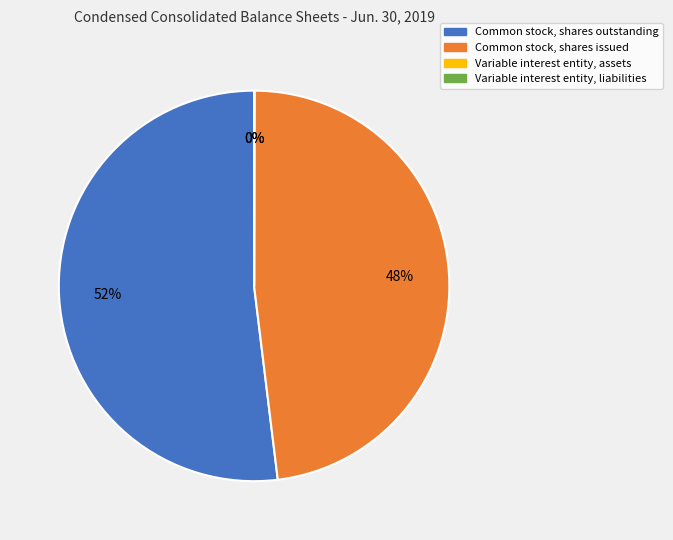

To the nearest percent, what is the difference between the Common stock, shares outstanding and Common stock, shares issued slice percentages?

4%